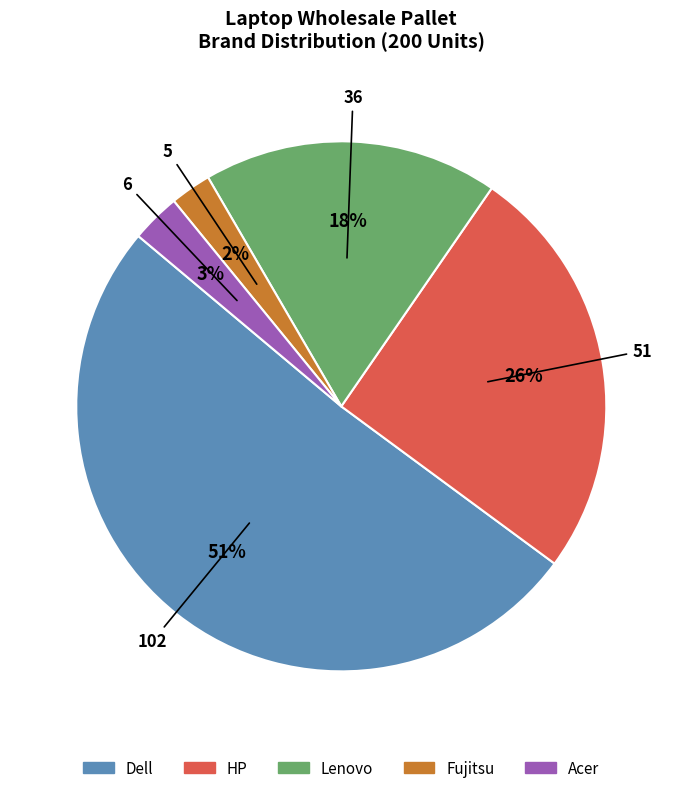

Approximately how many times larger is the value at Lenovo compared to Dell?

0.4